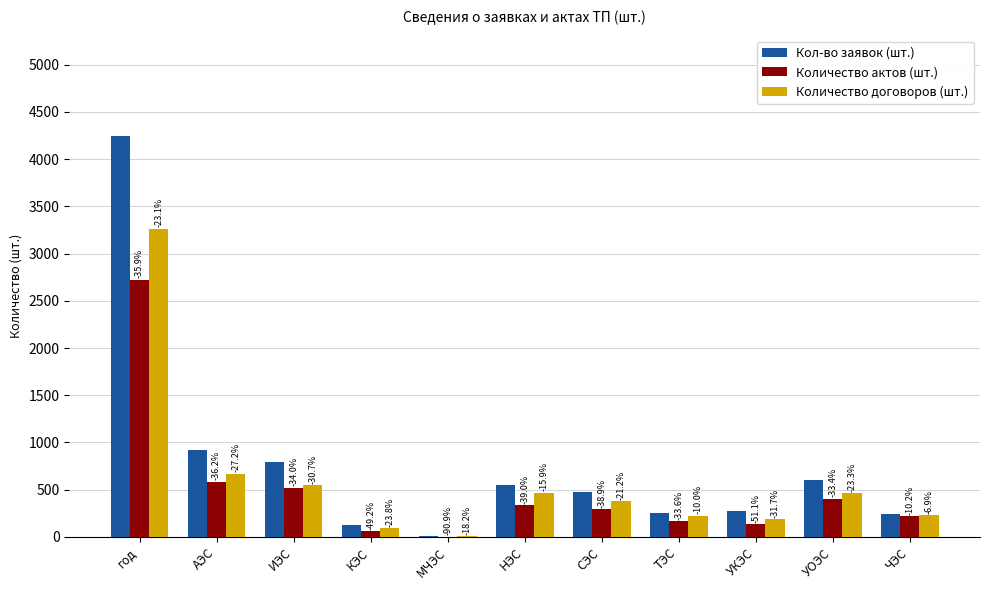

What are all the series names shown in the legend?

Кол-во заявок (шт.), Количество актов (шт.), Количество договоров (шт.)